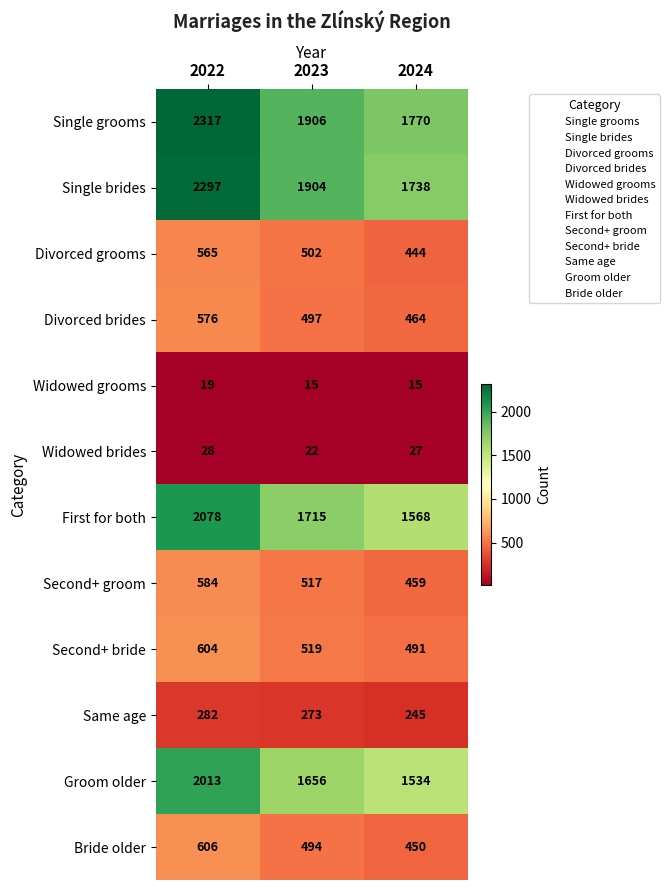

What is the minimum value shown in the chart?

15